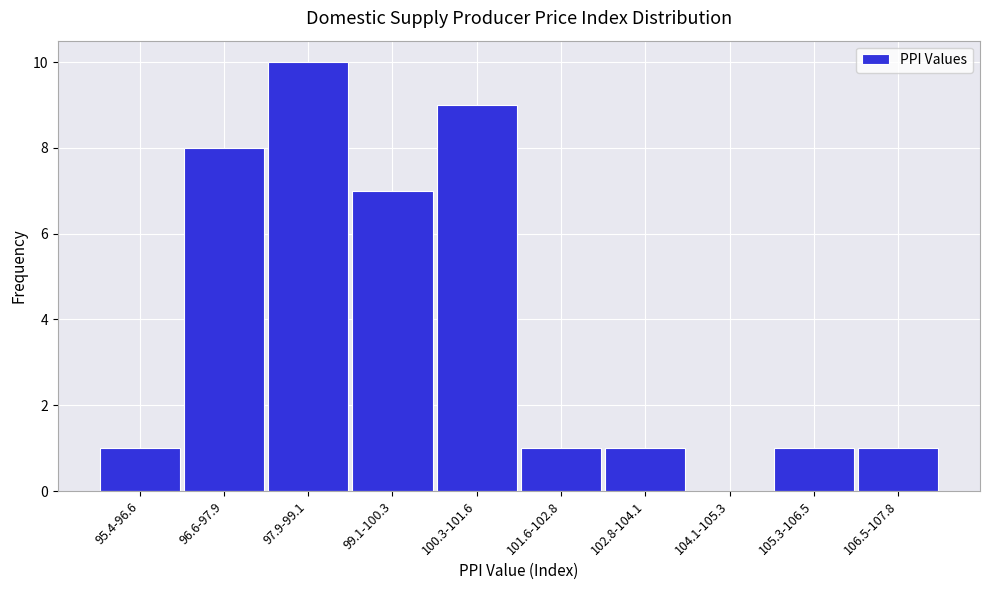

Reading right to left, extract all data points from this chart.

106.5-107.8=1	105.3-106.5=1	104.1-105.3=0	102.8-104.1=1	101.6-102.8=1	100.3-101.6=9	99.1-100.3=7	97.9-99.1=10	96.6-97.9=8	95.4-96.6=1